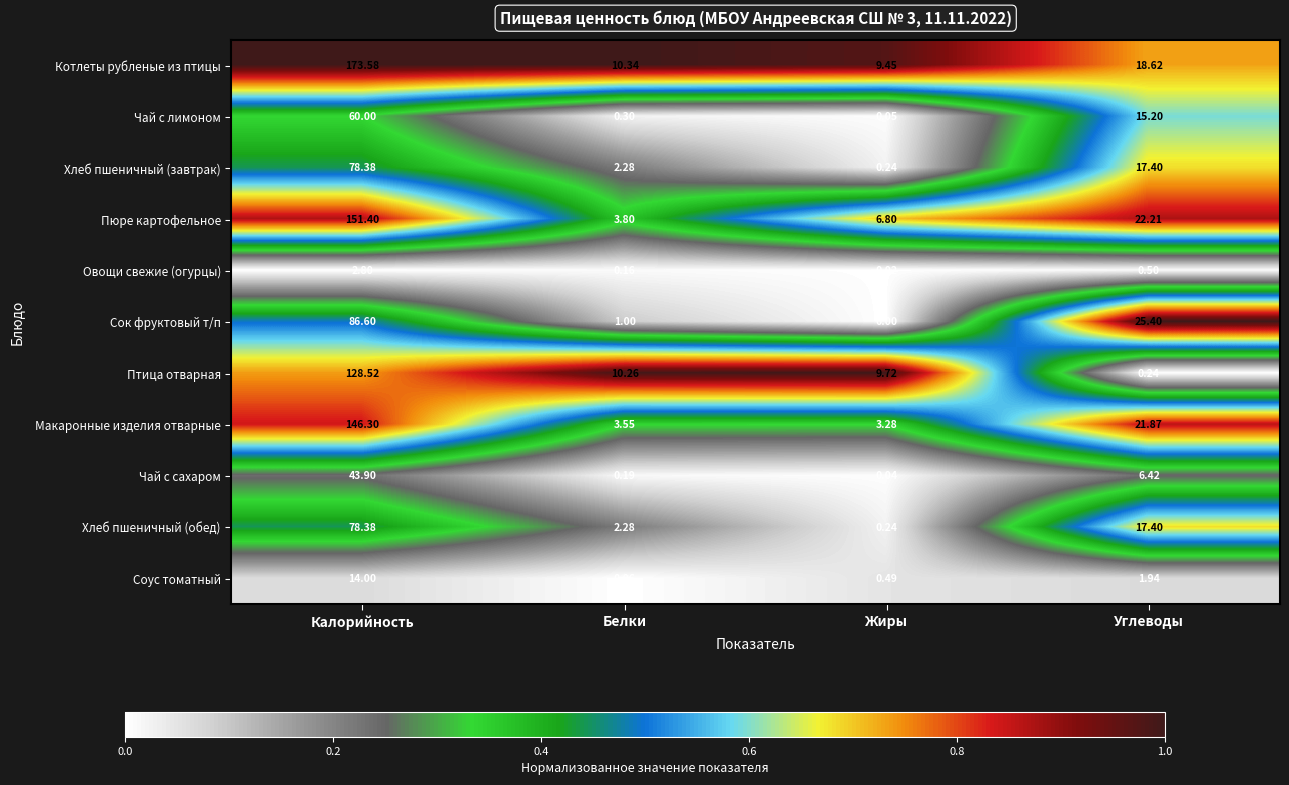

At which category does the chart reach its minimum across all series?

Жиры